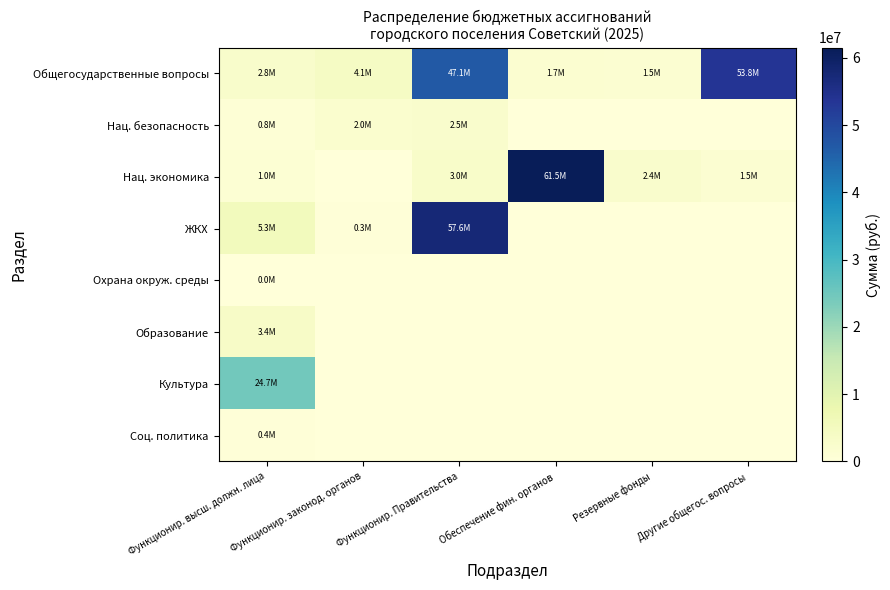

Which series has the widest spread of values?

Нац. экономика